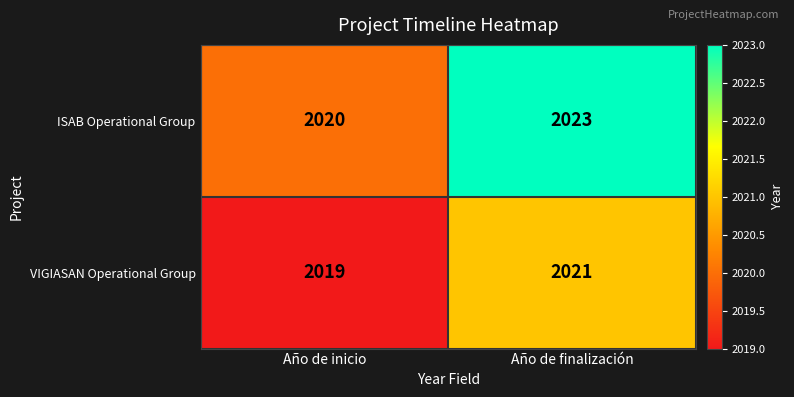

Reading left to right, what are all the values shown in this chart?

ISAB Operational Group: 2020	2023
VIGIASAN Operational Group: 2019	2021